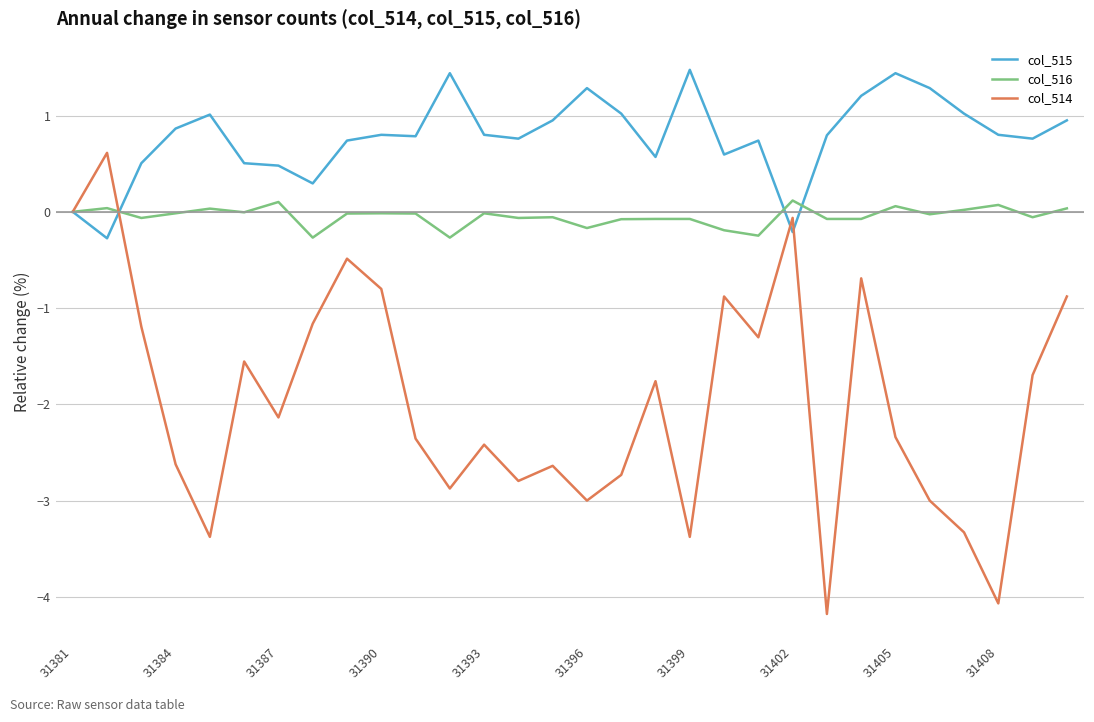

What is the sum of all col_516 values?

-1.4